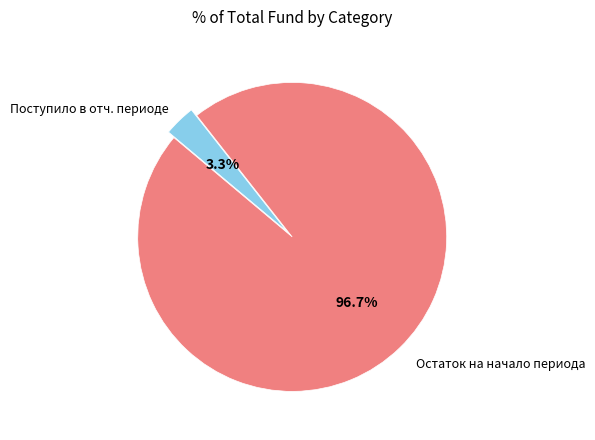

Is there a majority slice in this chart?

Yes